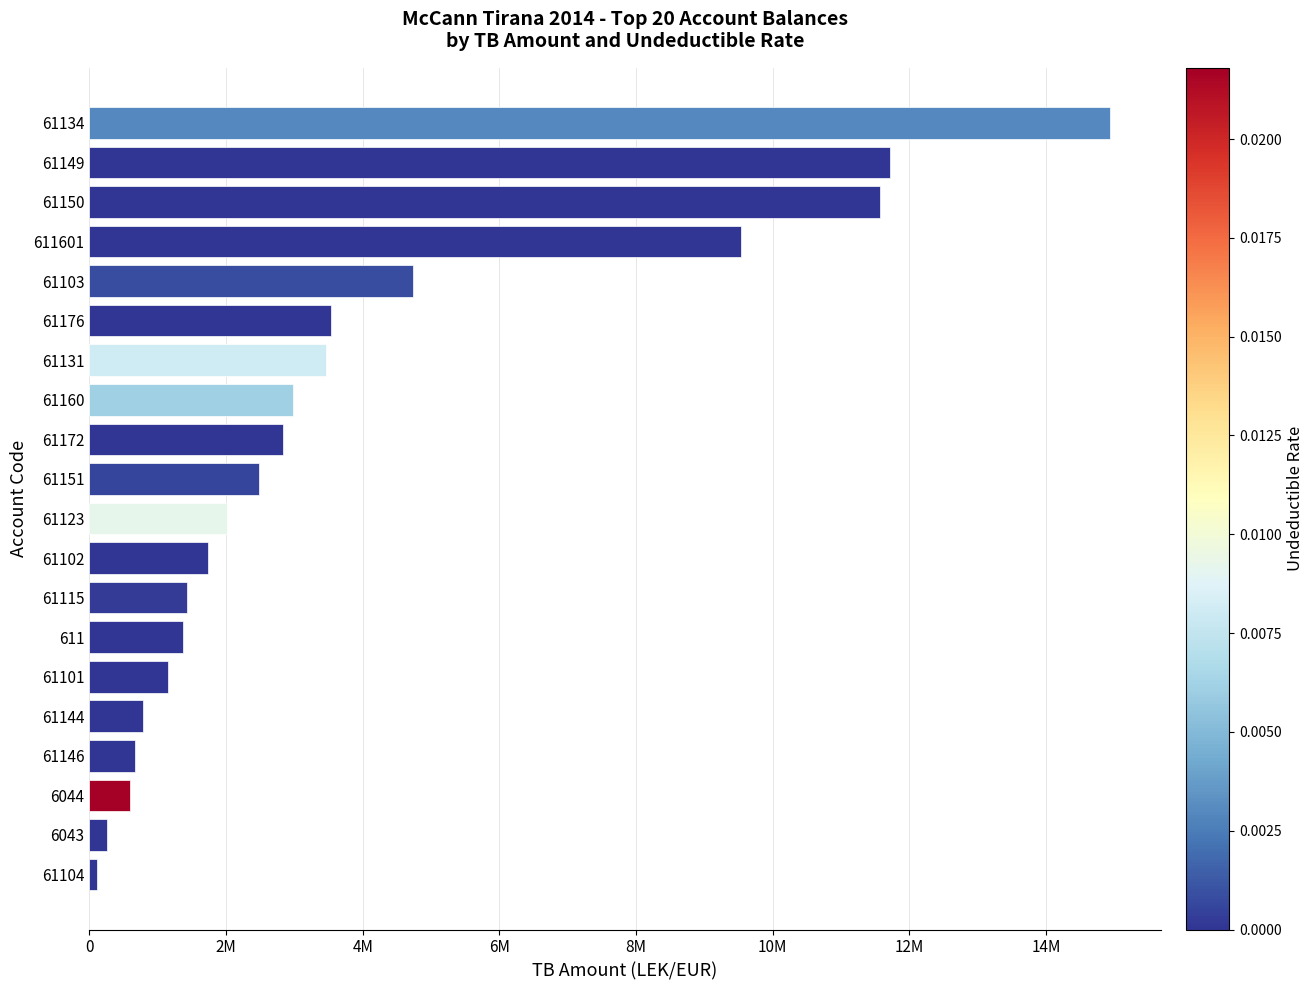

How many data points does each series have?

20